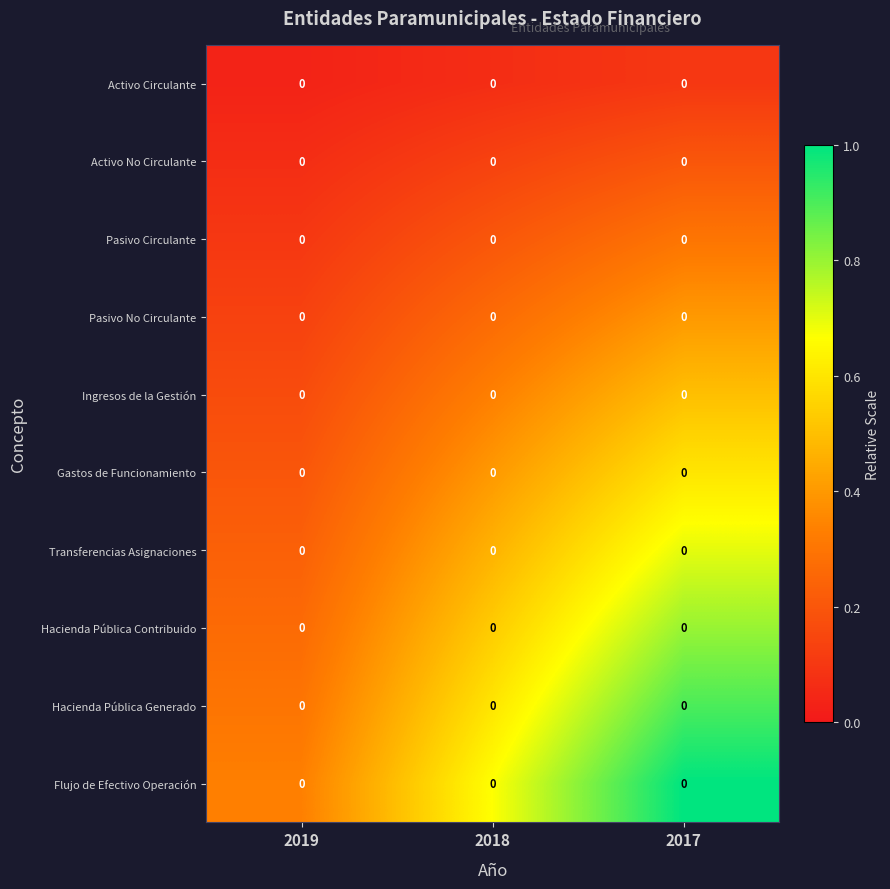

True or false: Ingresos de la Gestión has a value of 0.3 at 2019.

False